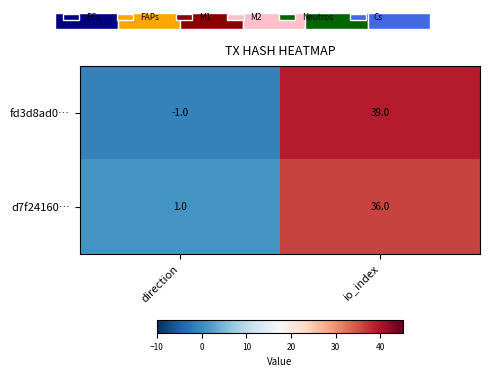

At which label is fd3d8ad0… closest to 19?

direction